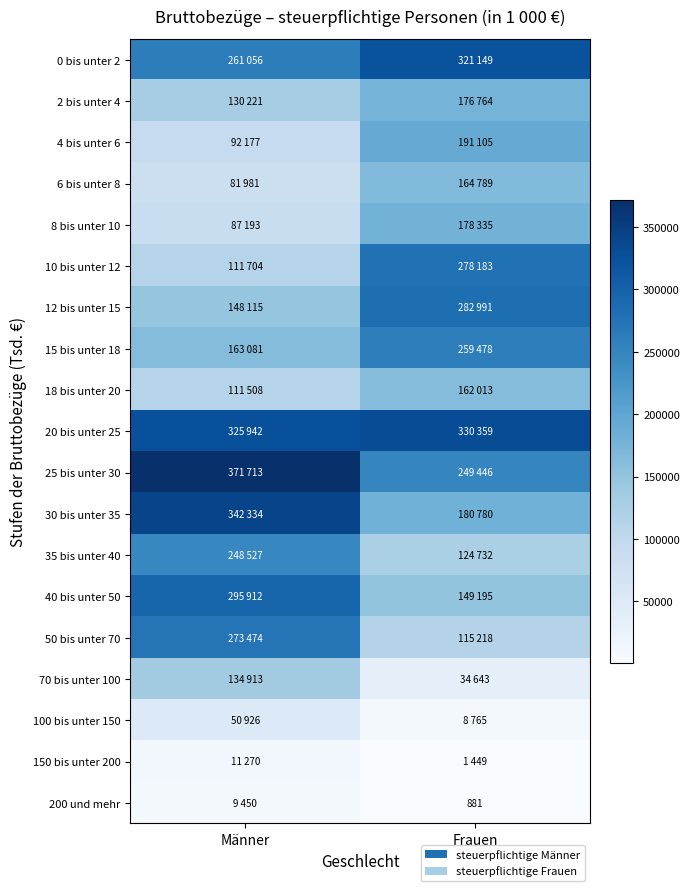

True or false: 200 und mehr has a value of 881 at Frauen.

True